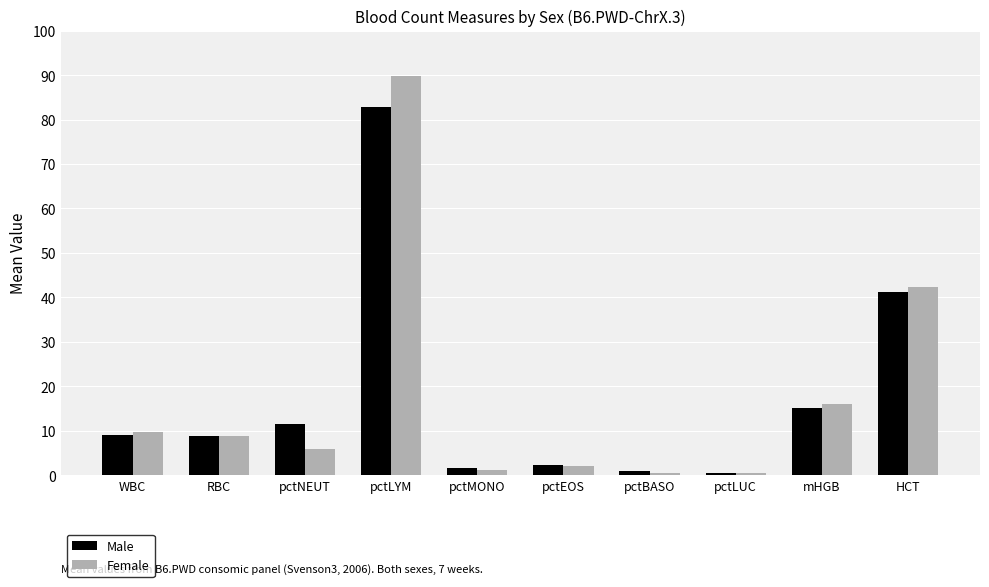

What are all the series names shown in the legend?

Male, Female